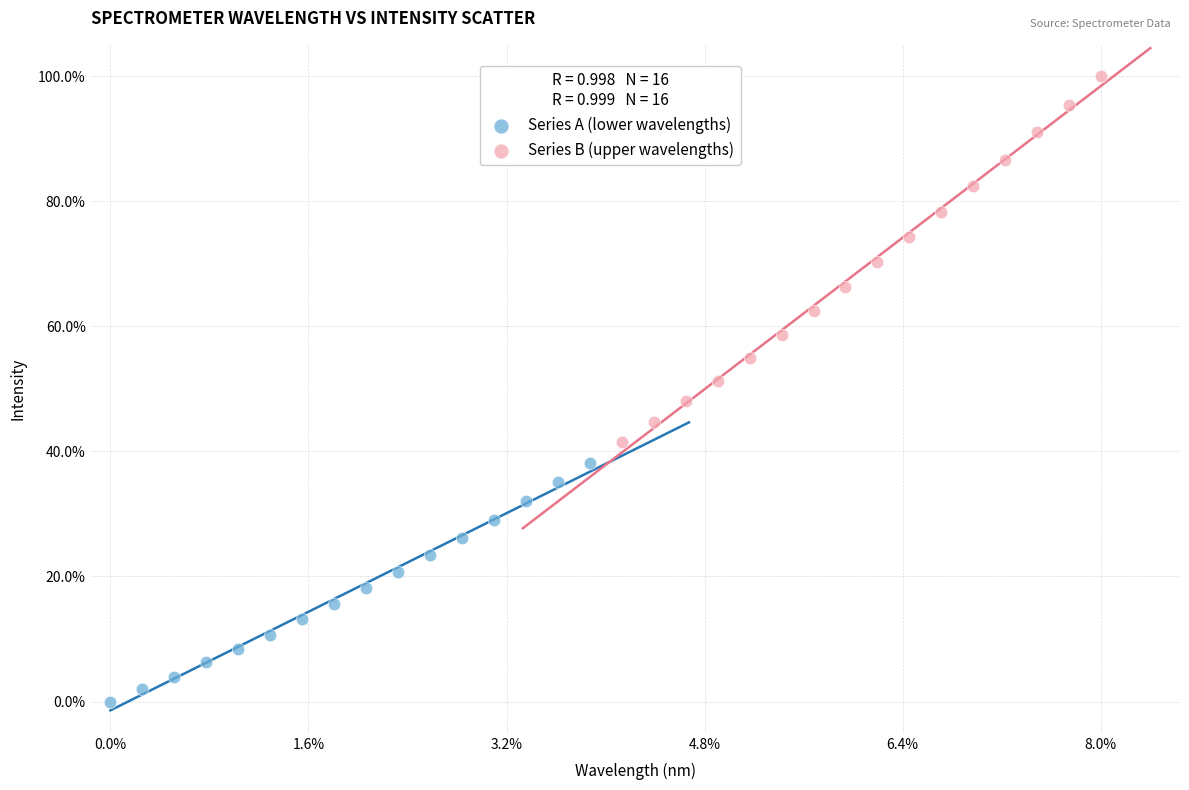

What are all the series names shown in the legend?

Series A (lower wavelengths), Series B (upper wavelengths)